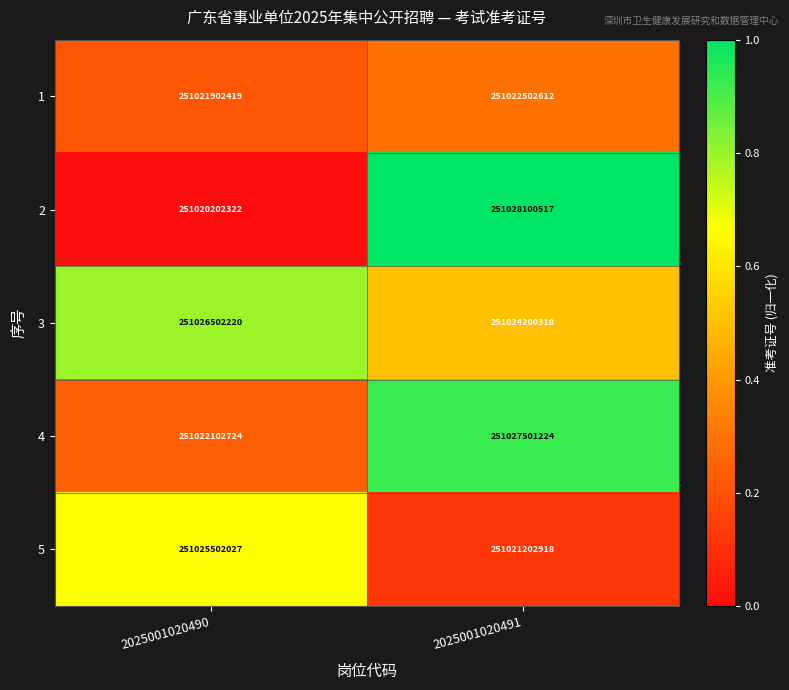

Is it true that 1 equals 251022502612 at 2025001020491?

True